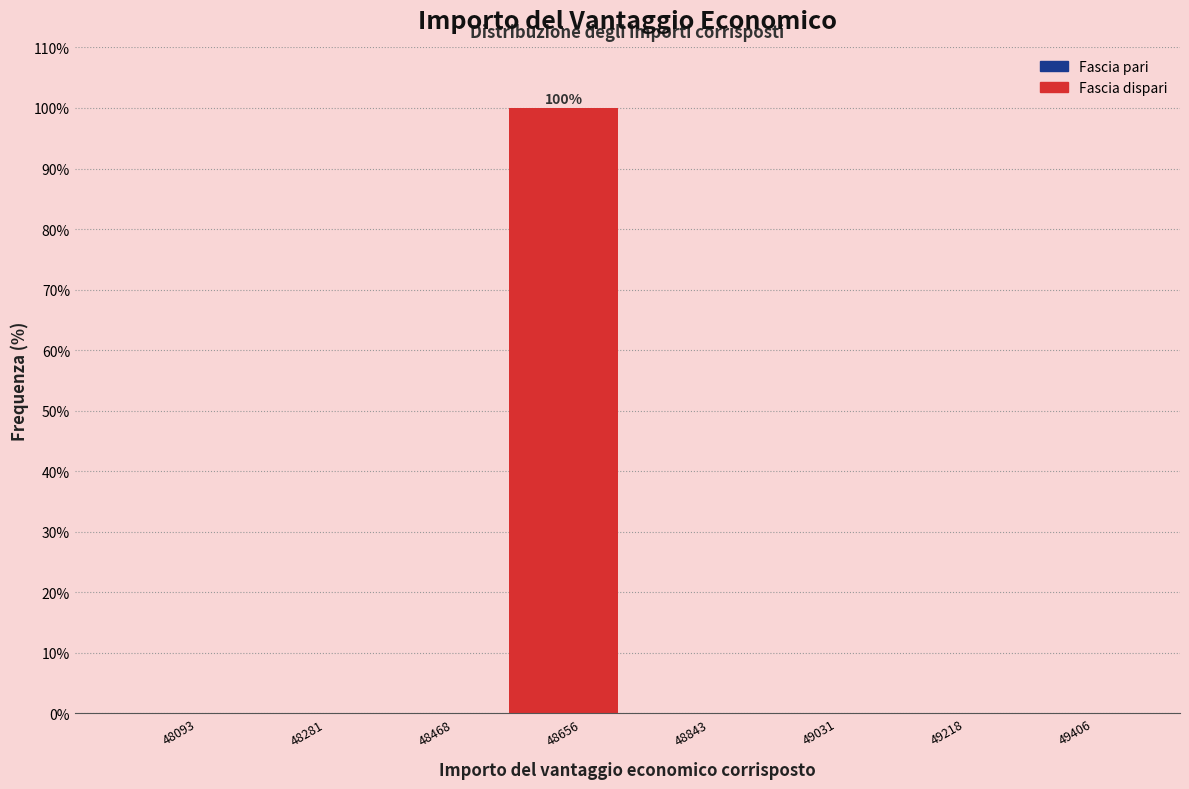

Which range on the x-axis has the tallest bar?

48560 to 48760